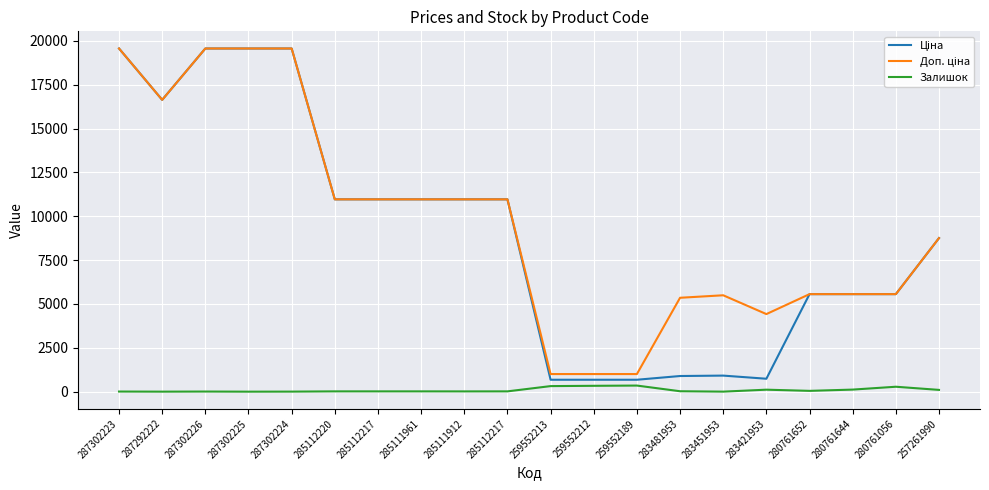

Which series has the largest total across all categories?

Доп. ціна